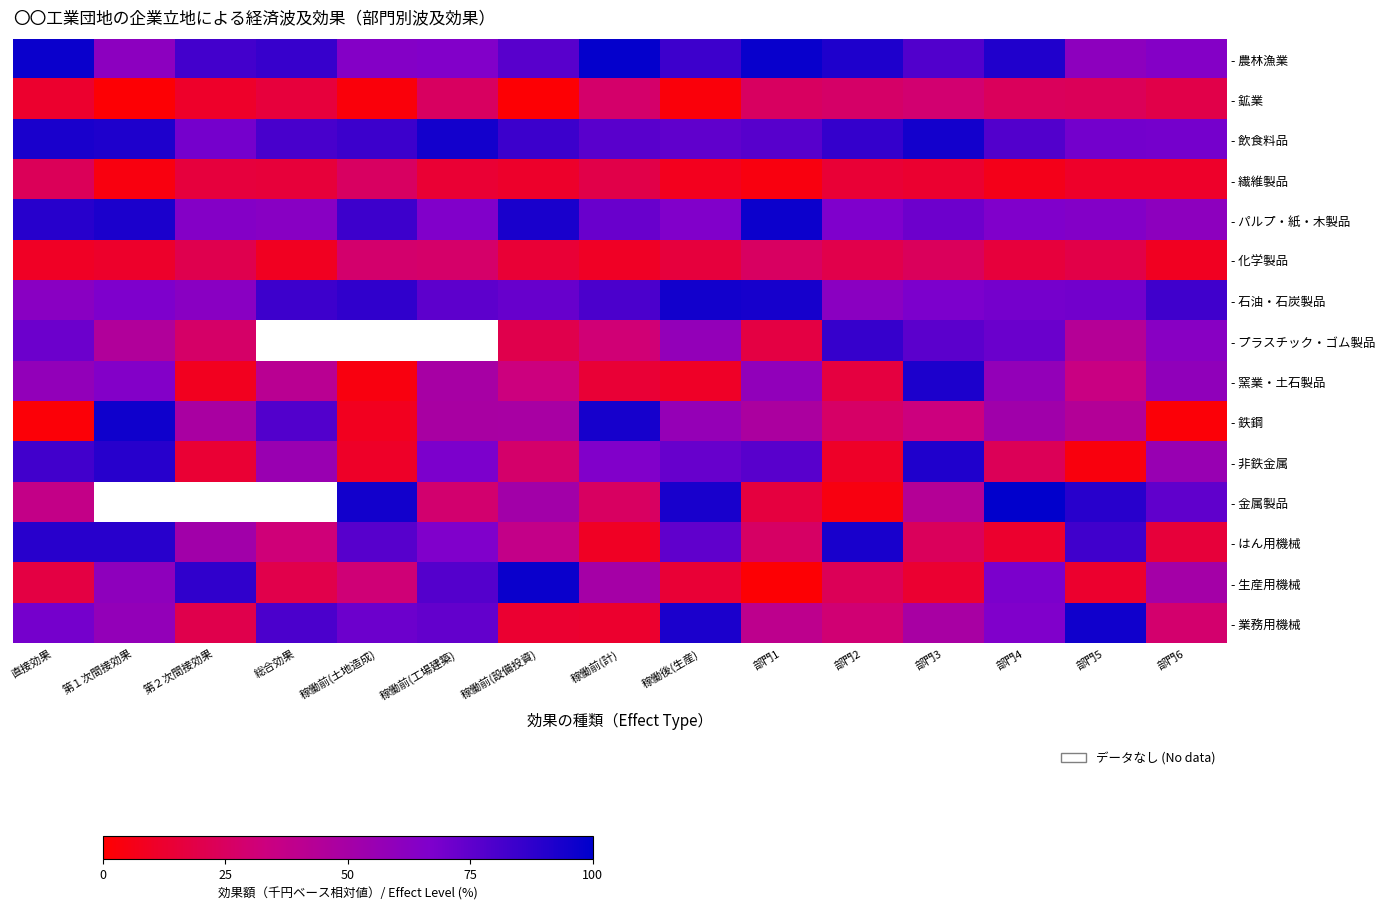

At which label does - 繊維製品 reach its peak?

稼働前(土地造成)